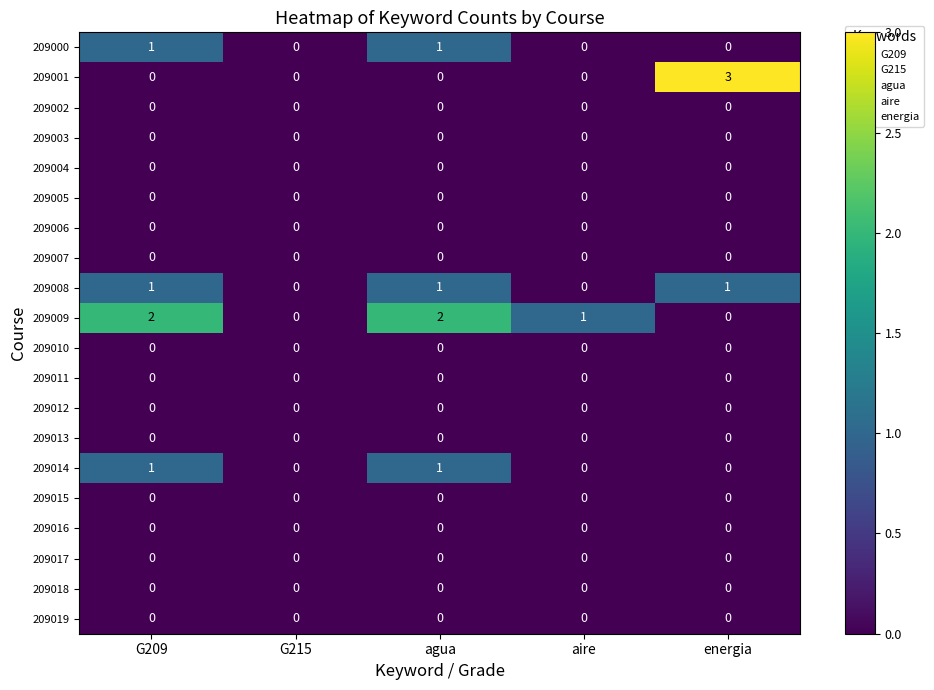

Which label corresponds to the largest value in the chart?

energia